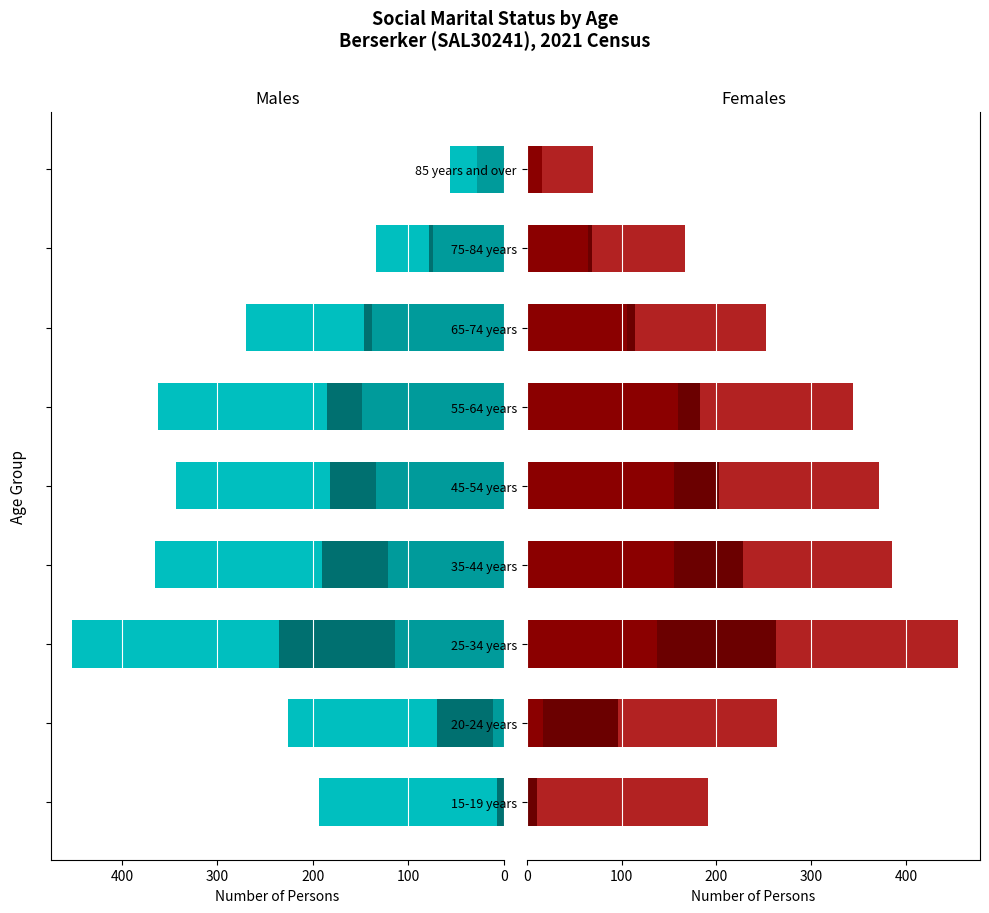

Is it true that Not married equals 235 at 45-54 years?

False